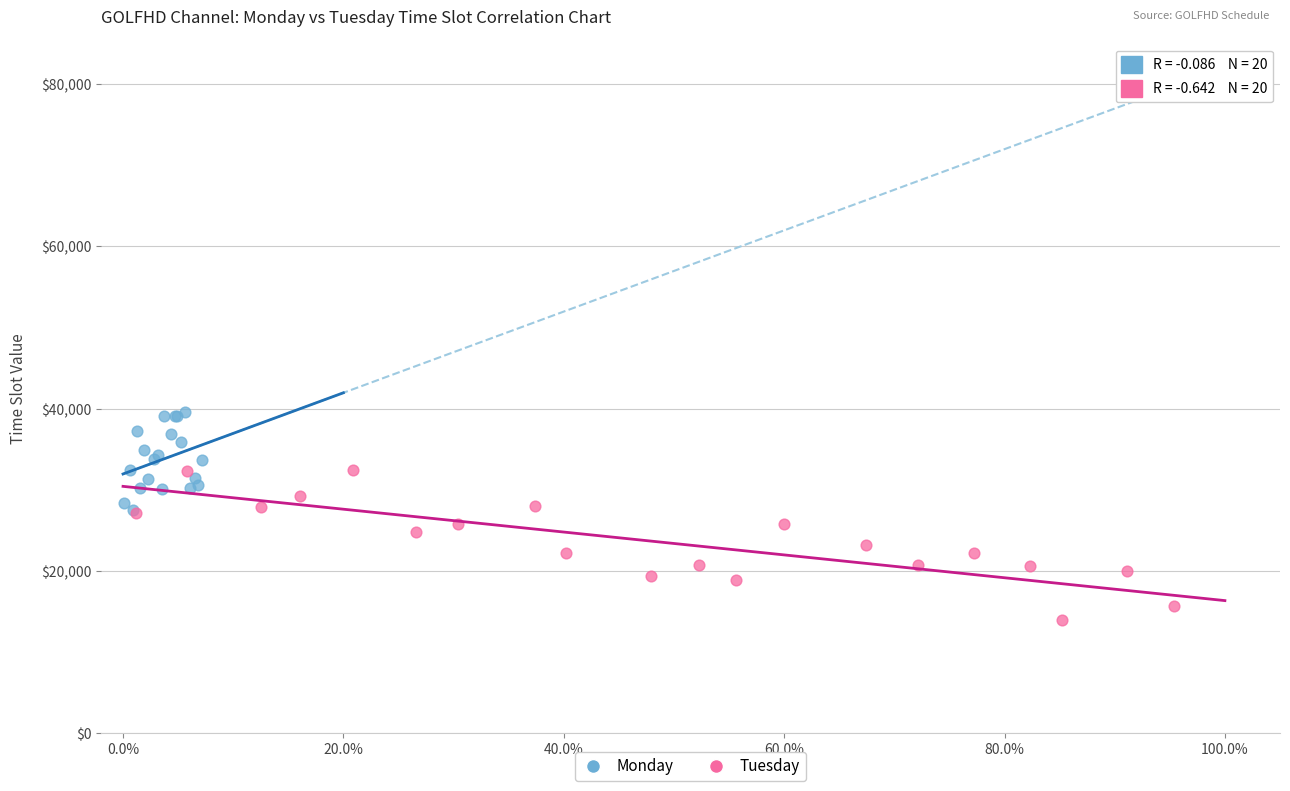

Which series has the largest Y range (max minus min)?

Tuesday